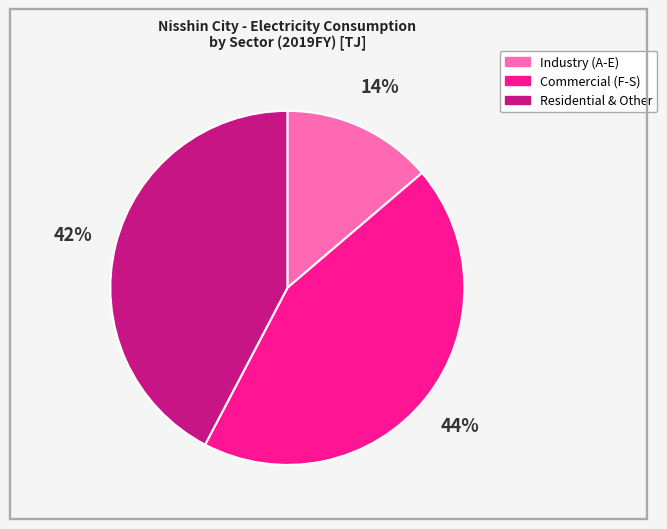

How many segments does this pie chart have?

3